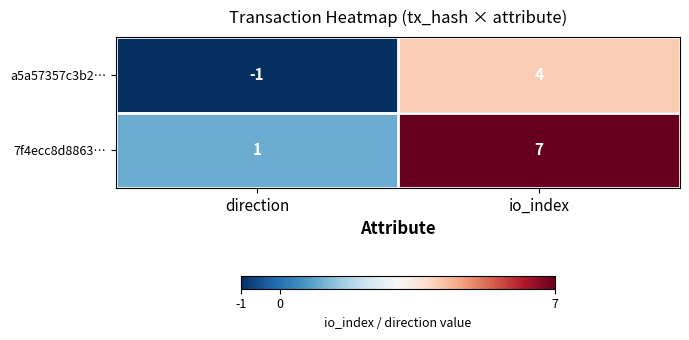

What is the spread (max minus min) of values at direction?

2